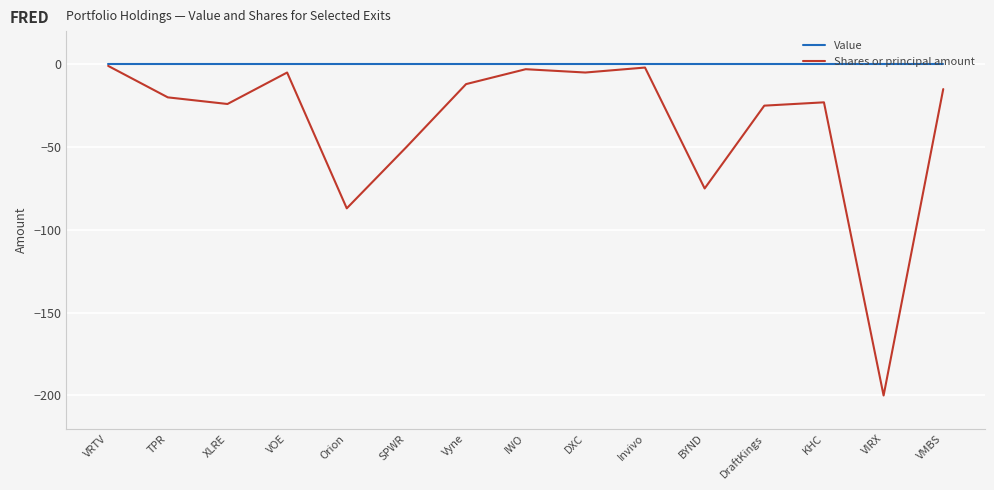

Where is Shares or principal amount nearest to the value -100?

Orion